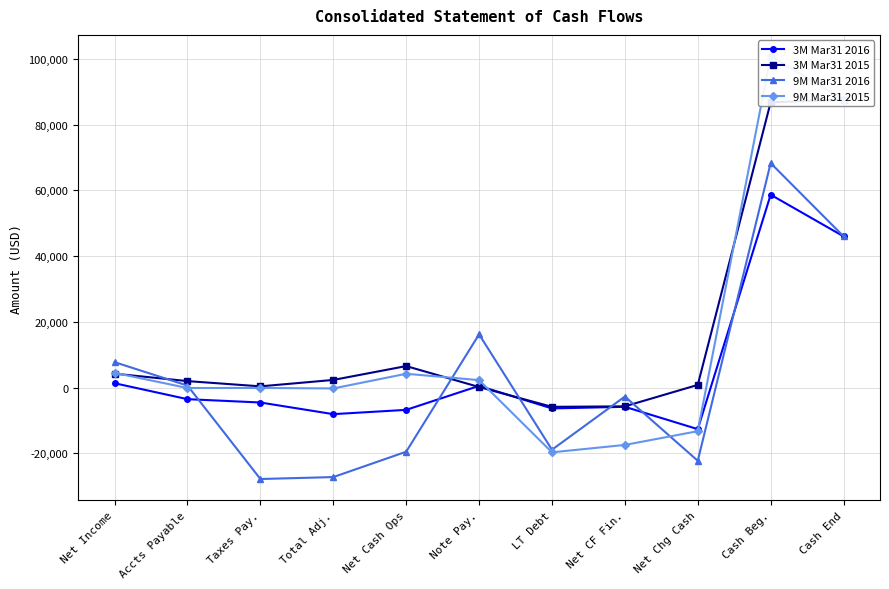

What is the smallest value displayed?

-27827